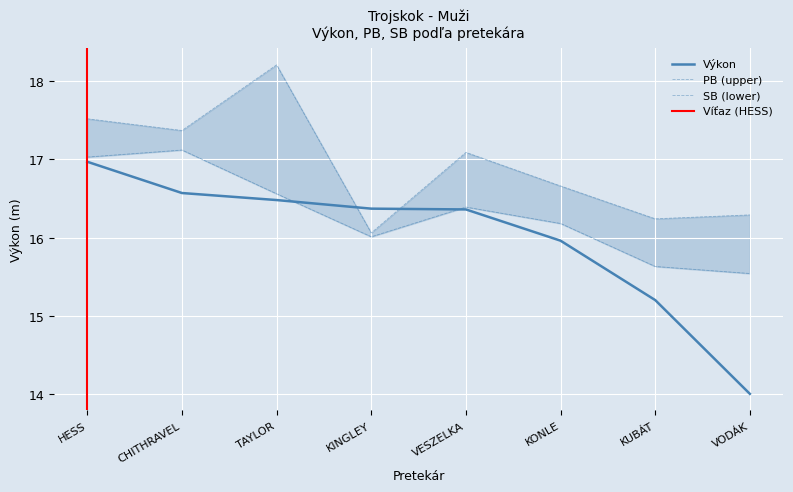

What is the label of the 7th point from the right?

CHITHRAVEL